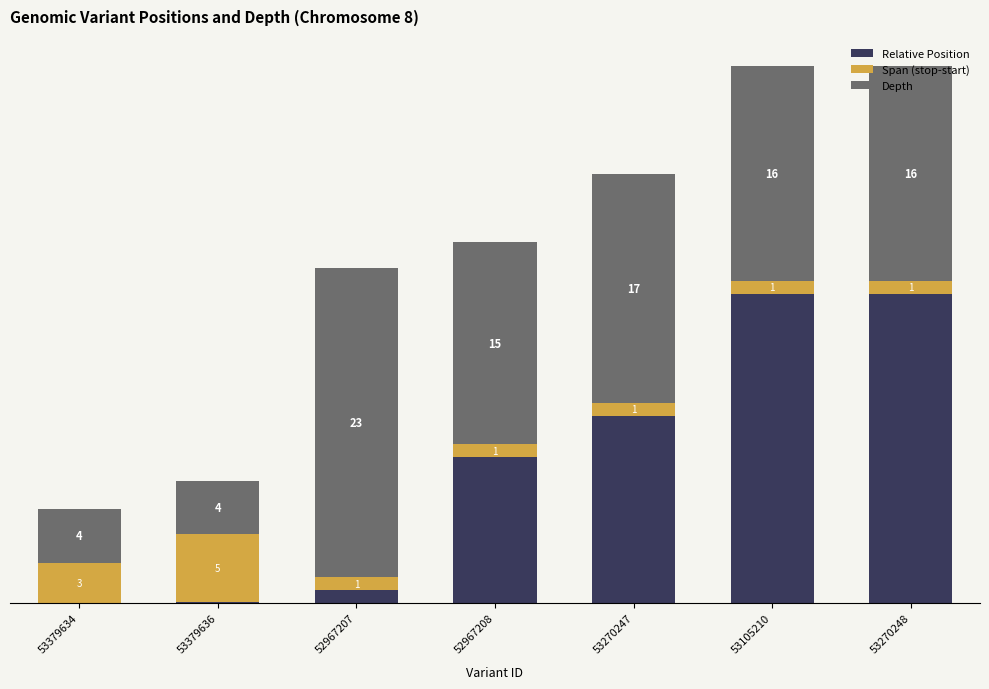

What are all the series names shown in the legend?

Relative Position, Span (stop-start), Depth